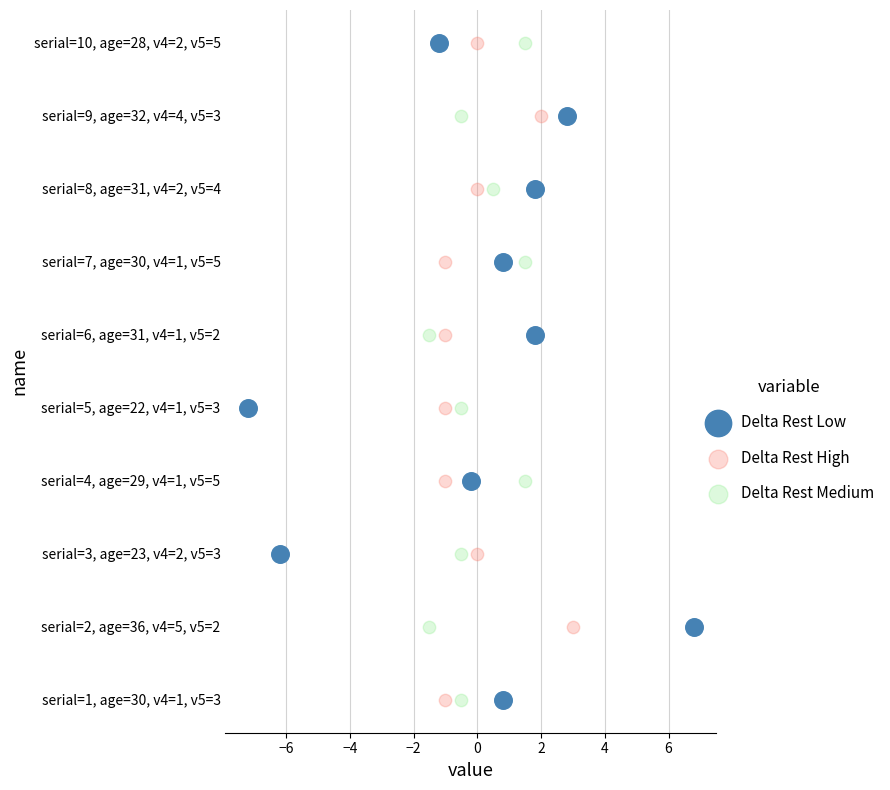

Which series contains the lowest Y value?

Delta Rest Low